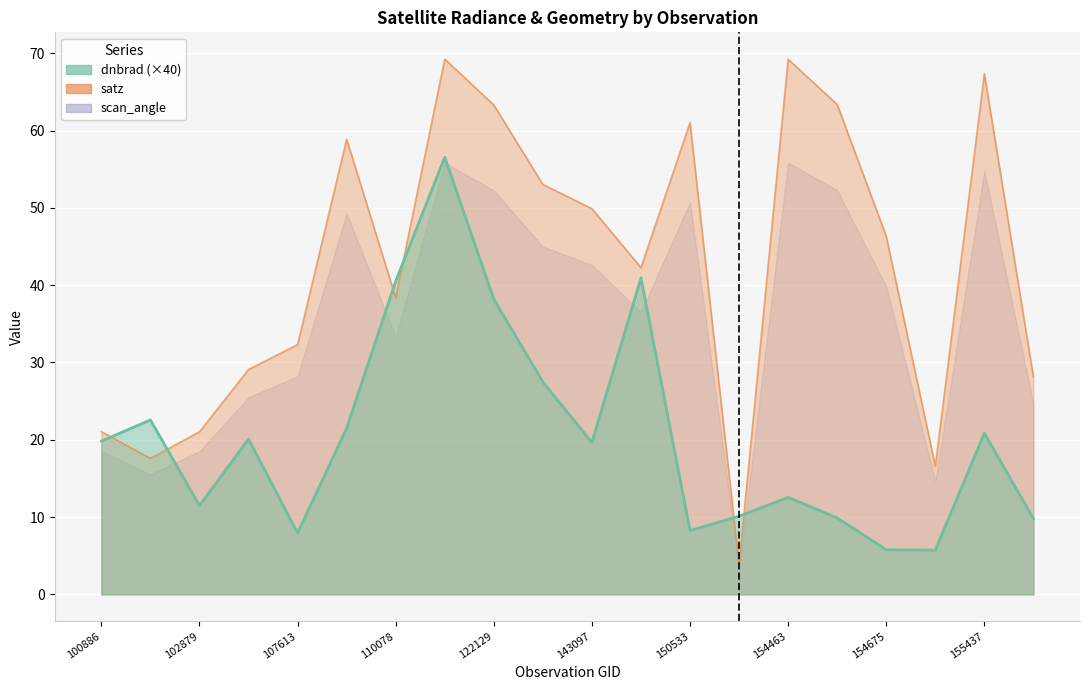

What is the value of the satz point at the 18th from the left?

16.6